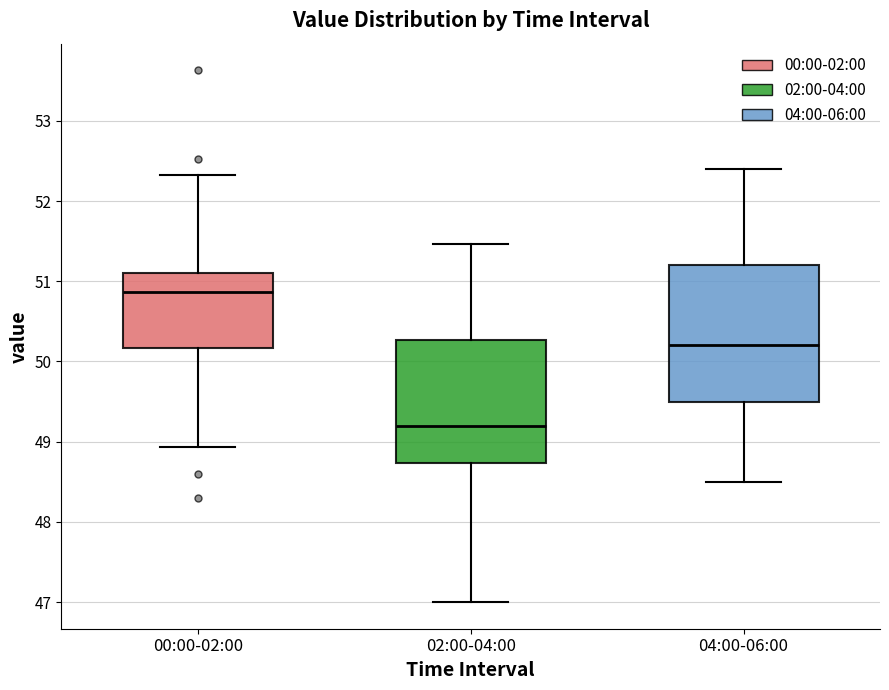

Reading left to right, transcribe this box plot: for each box, give where its median line is, the range the box spans, and where its two whiskers end, as read against the y-axis. The values are not printed on the chart, so give them approximately, as read against the axis.

00:00-02:00: median 50.9, box 50.2 to 51.1, whiskers 48.9 to 52.3
02:00-04:00: median 49.2, box 48.7 to 50.3, whiskers 47.0 to 51.5
04:00-06:00: median 50.2, box 49.5 to 51.2, whiskers 48.5 to 52.4